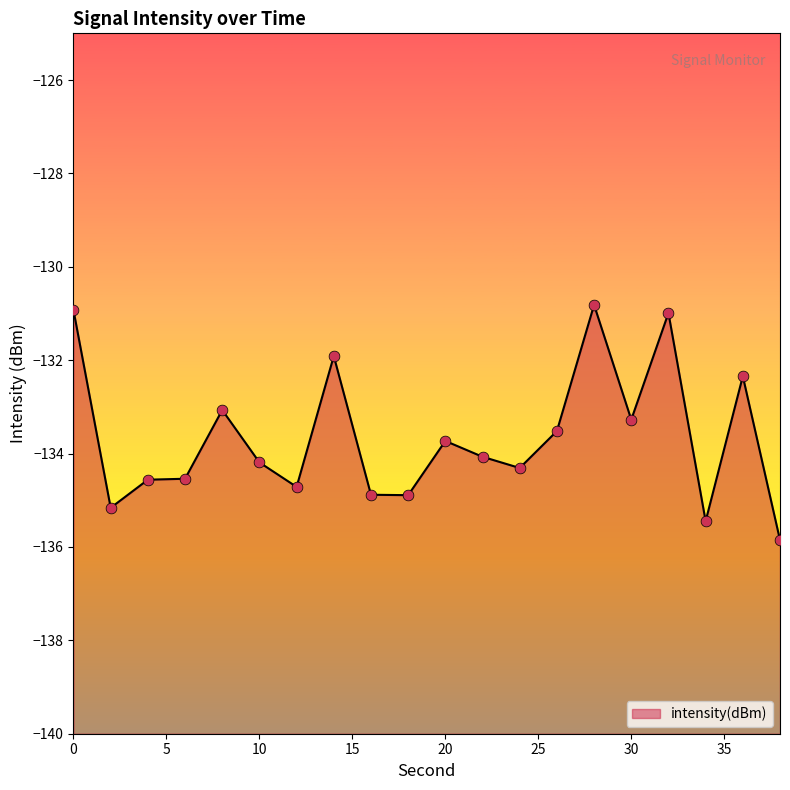

Between 8 and 2, which is larger?

8